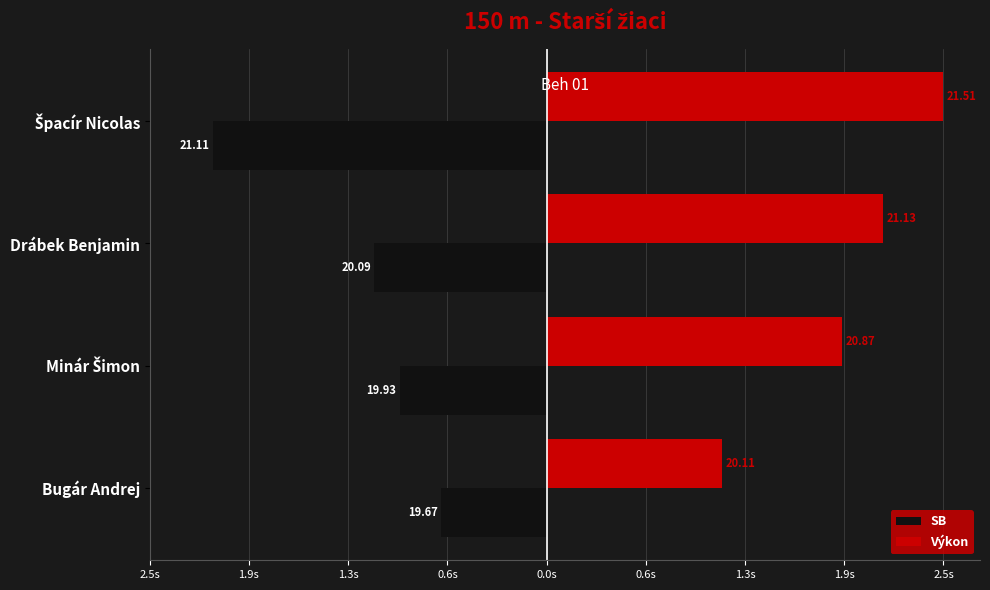

What are all the series names shown in the legend?

SB, Výkon